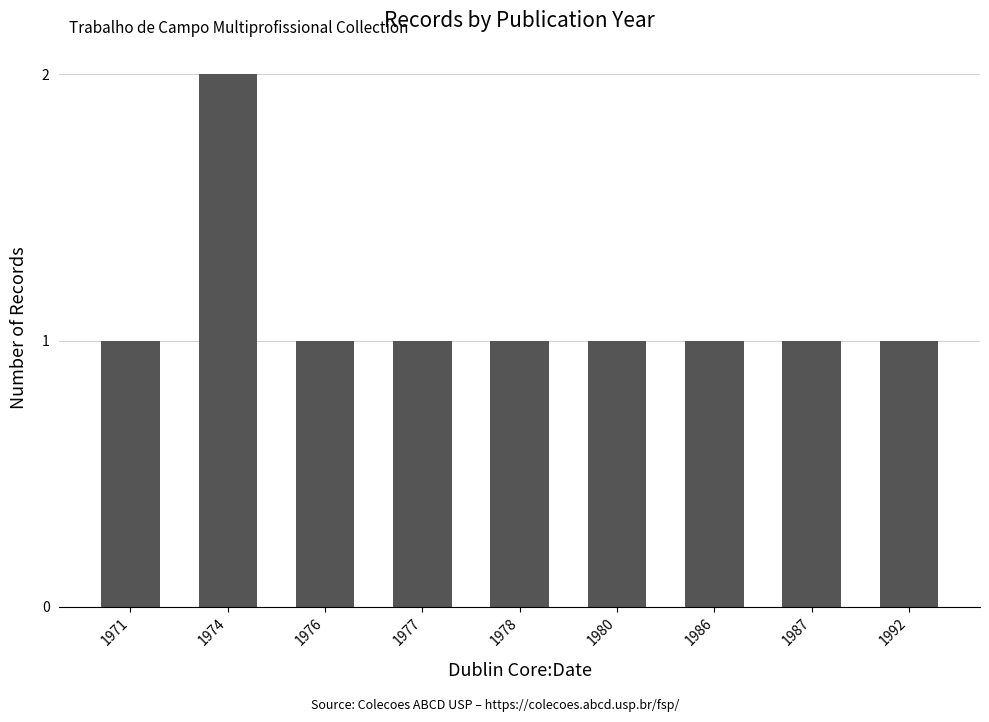

What is the sum of the values at 1974 and 1971?

3